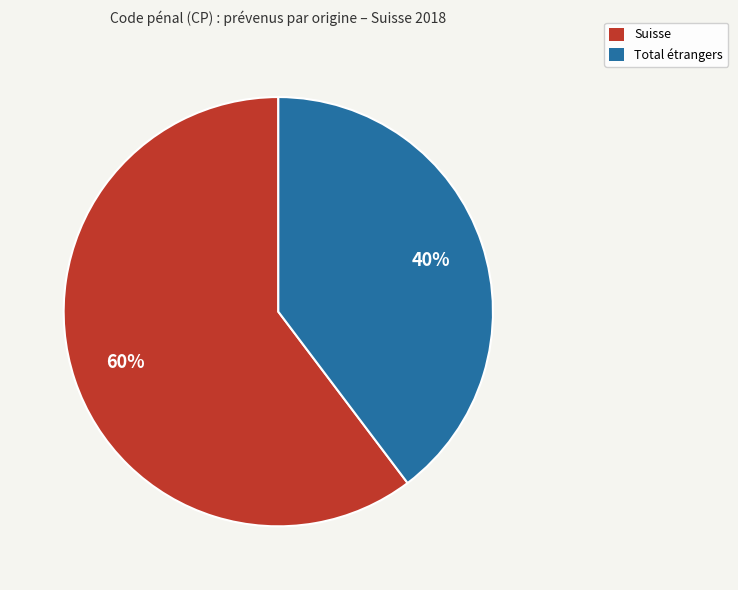

Does any single category account for the majority?

Yes